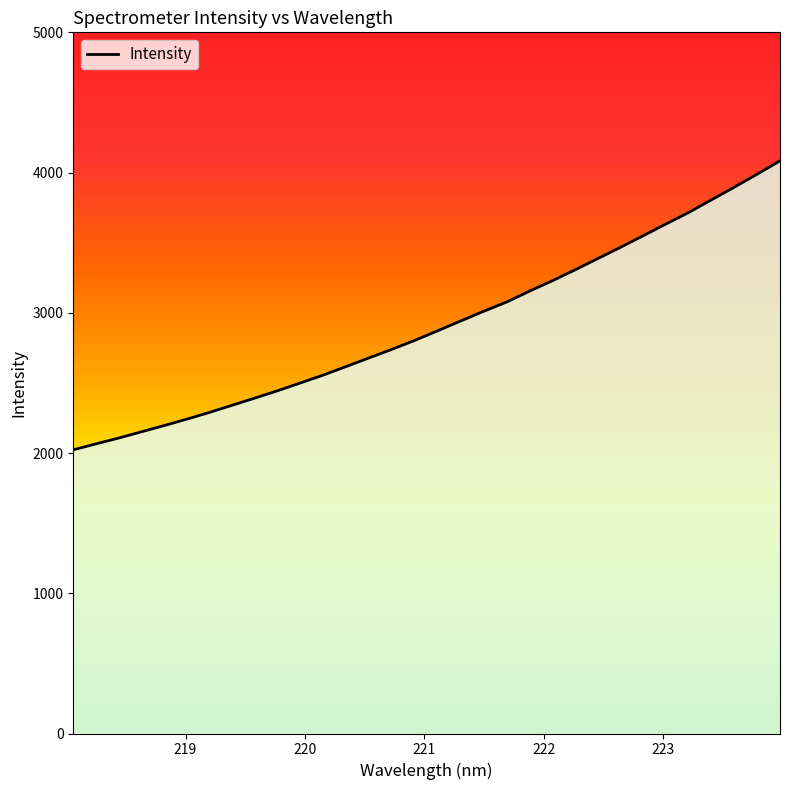

How many categories are shown in the chart?

32